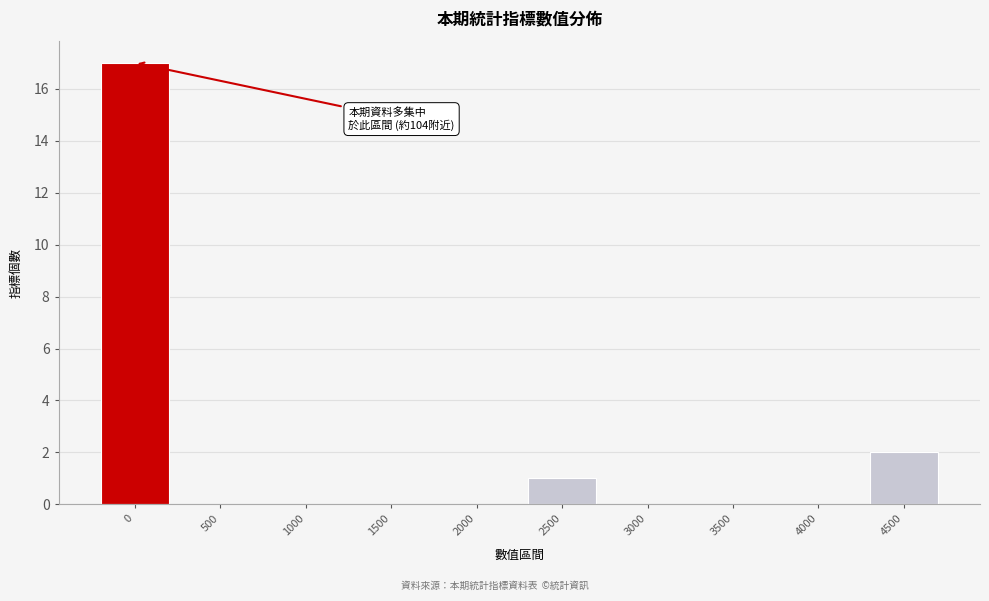

Reading left to right, what are all the values shown in this chart?

0=17	500=0	1000=0	1500=0	2000=0	2500=1	3000=0	3500=0	4000=0	4500=2